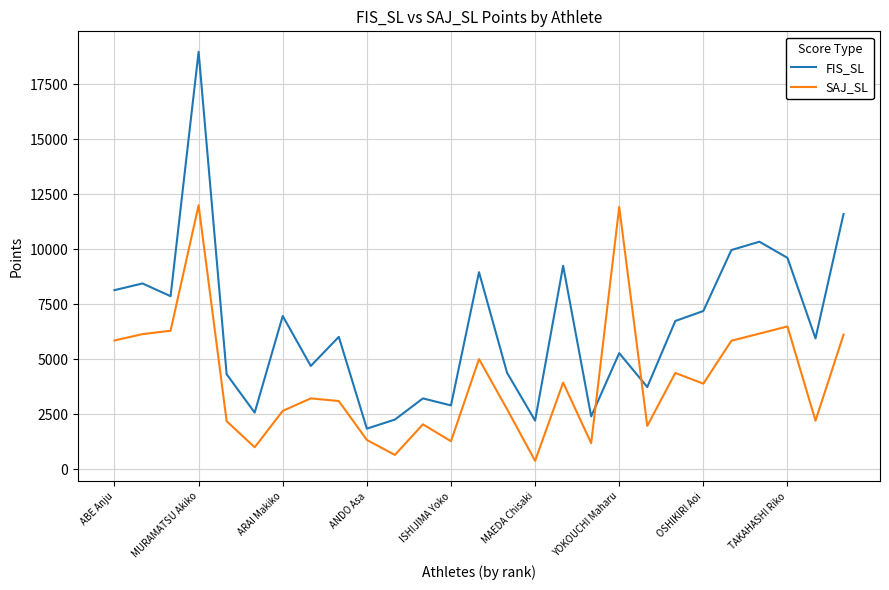

List the series in order of their peak value, highest first.

FIS_SL, SAJ_SL